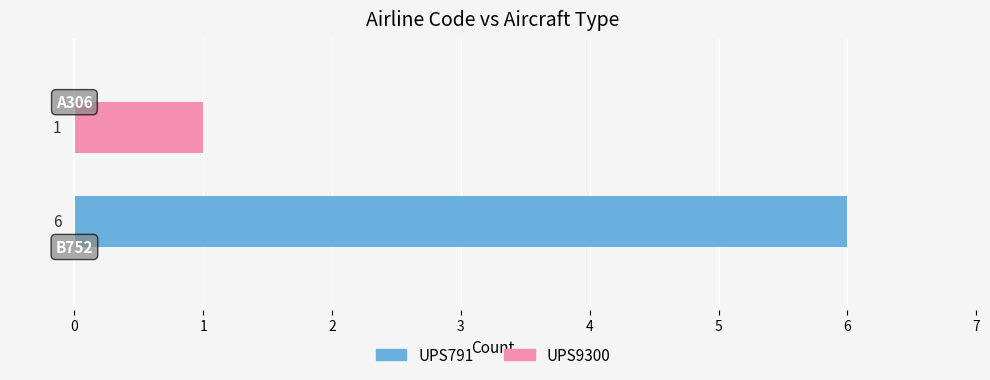

What is the sum of all UPS791 values?

6